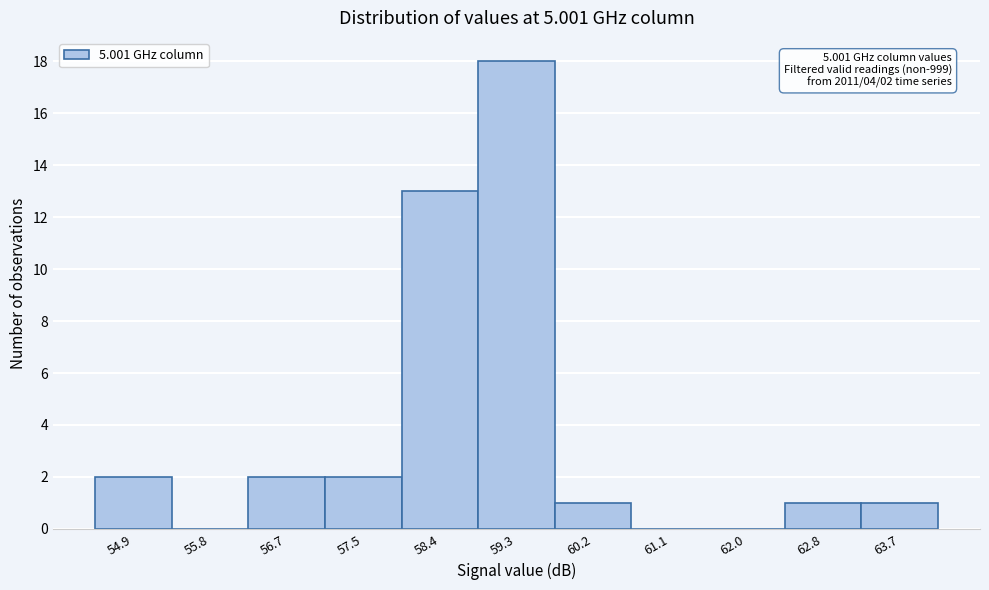

Reading right to left, what are all the values shown in this chart?

63.7=1	62.8=1	62.0=0	61.1=0	60.2=1	59.3=18	58.4=13	57.5=2	56.7=2	55.8=0	54.9=2